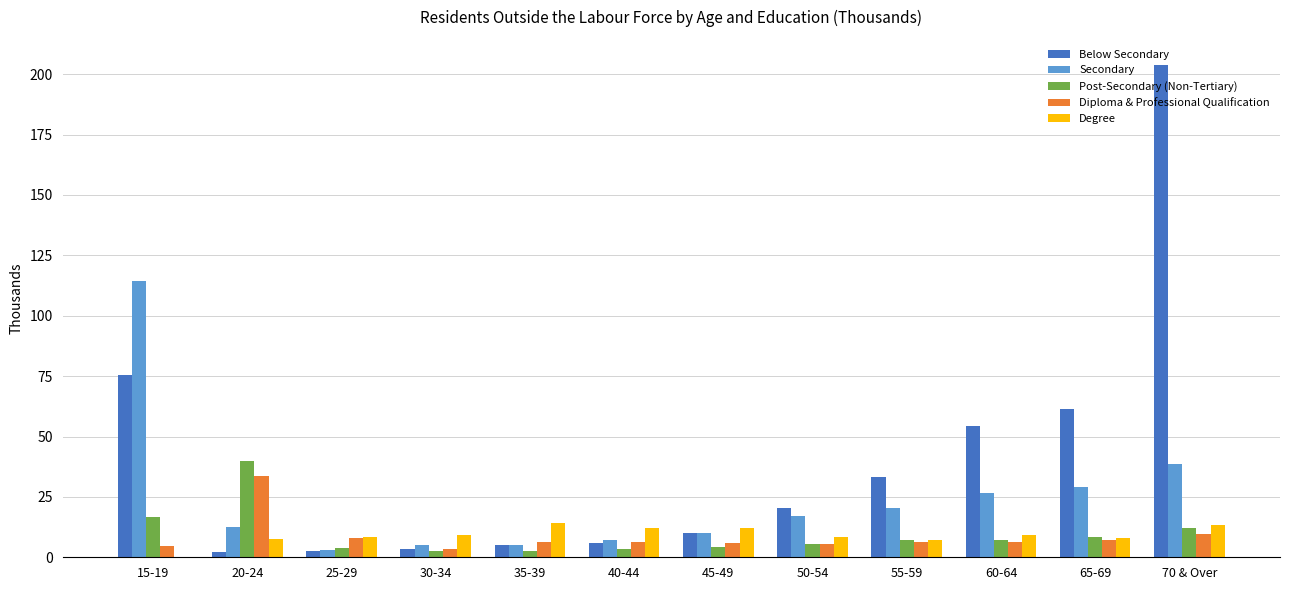

What is the total value across all series at 65-69?

113.1